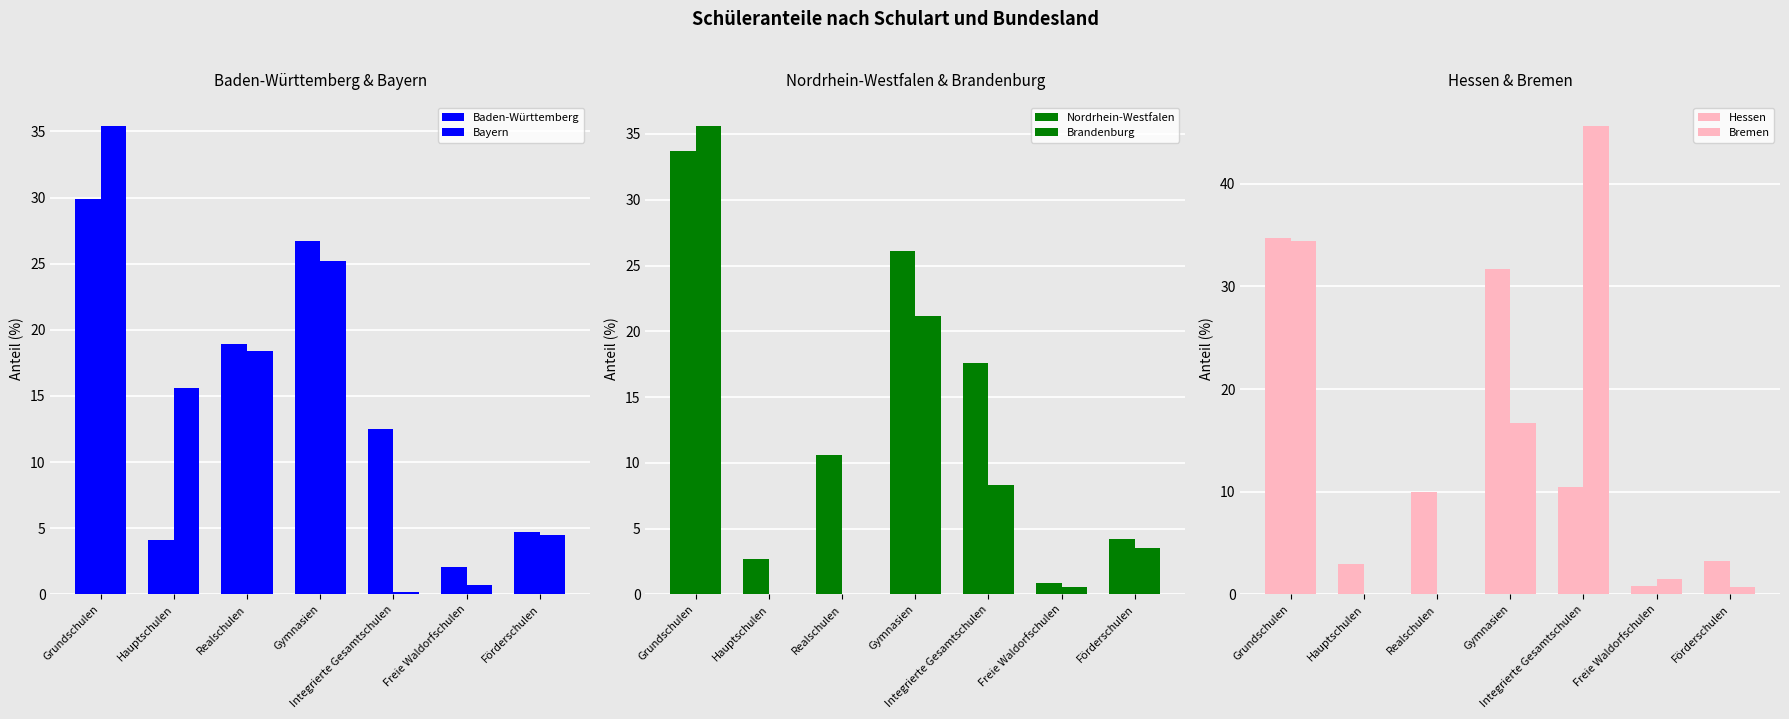

Which category has the highest value in the Brandenburg series?

Grundschulen